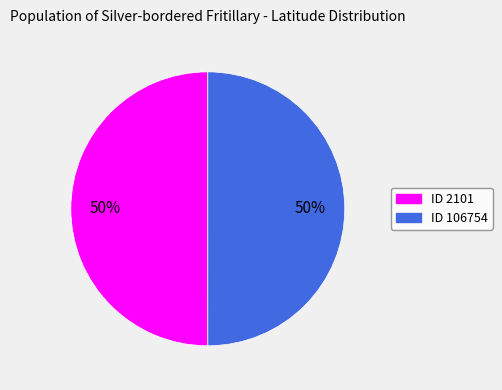

To the nearest percent, what is the average slice percentage?

50%